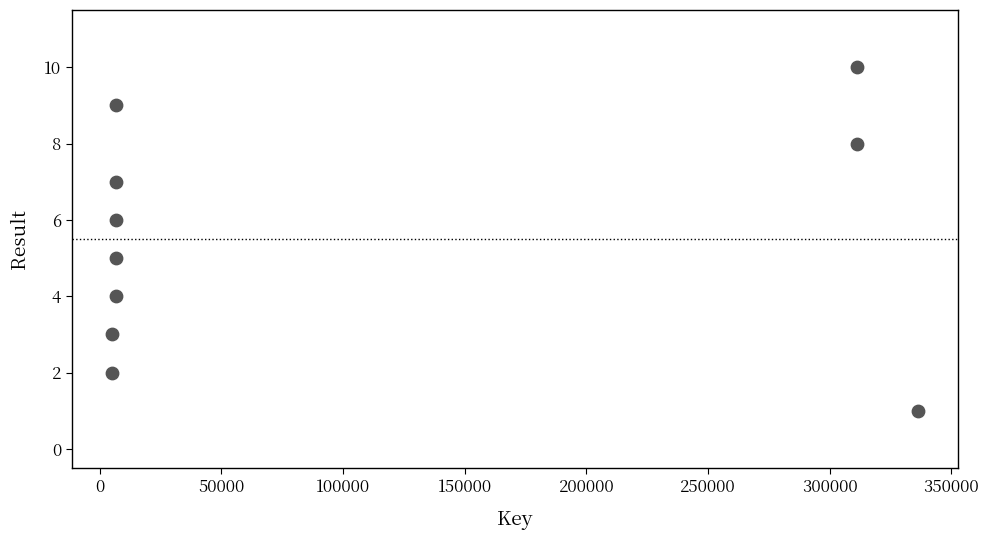

What is the average Y value?

6